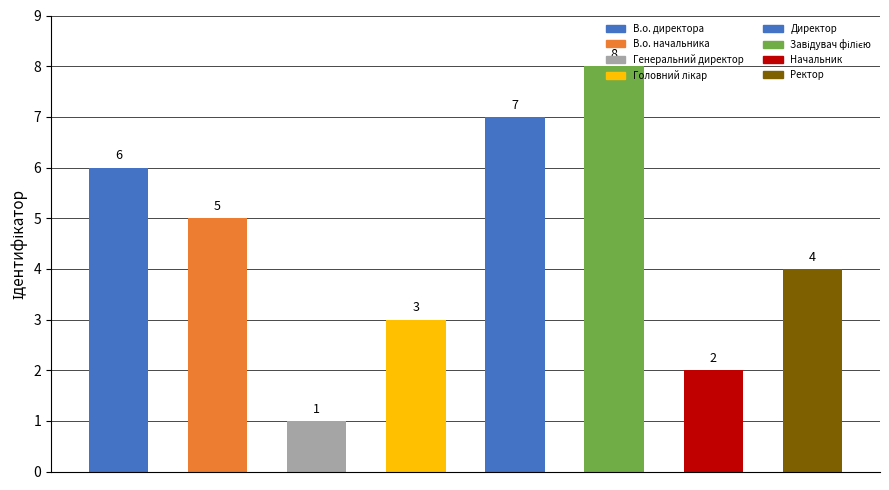

What is the sum of all values?

36